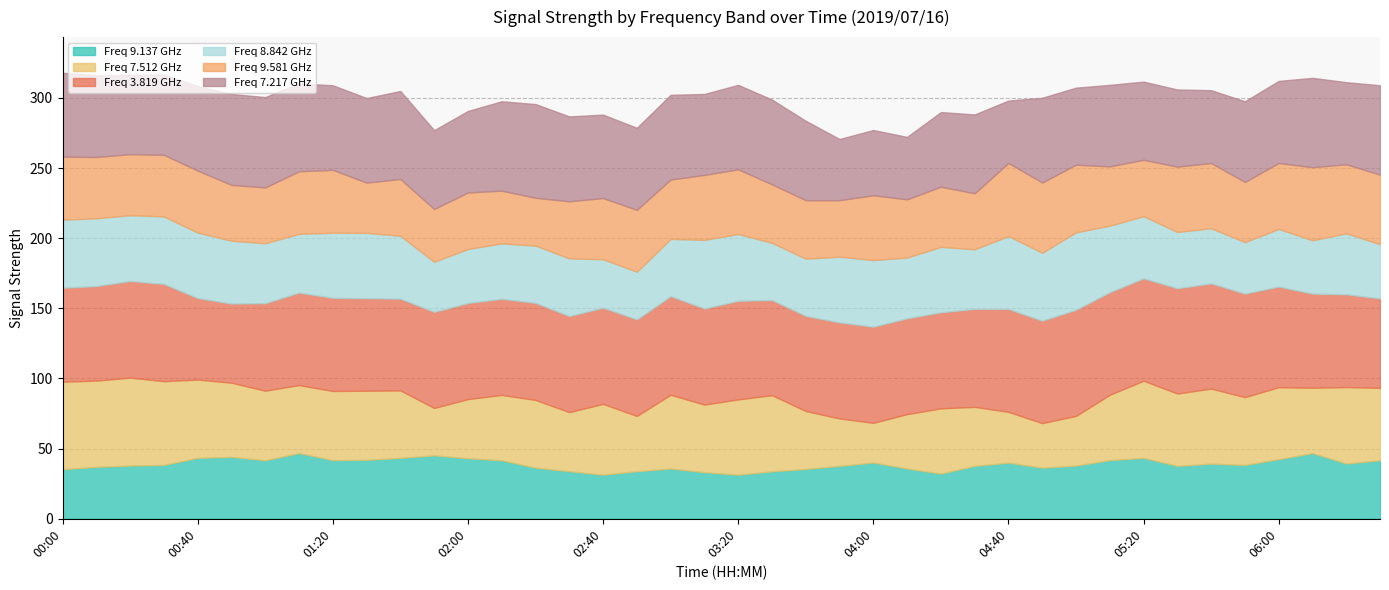

The 9.581 series shows 44.2 at 00:40. True or false?

True